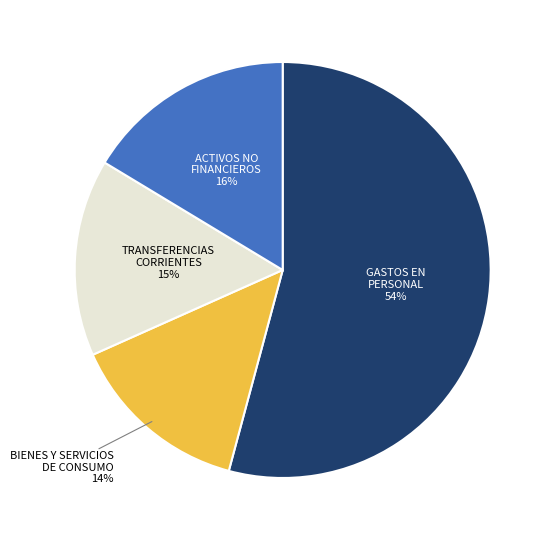

Count the number of slices in the pie.

4